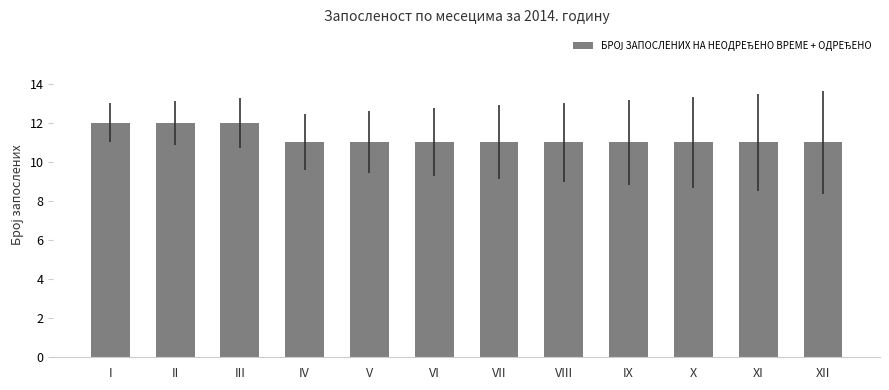

What is the minimum value shown in the chart?

11